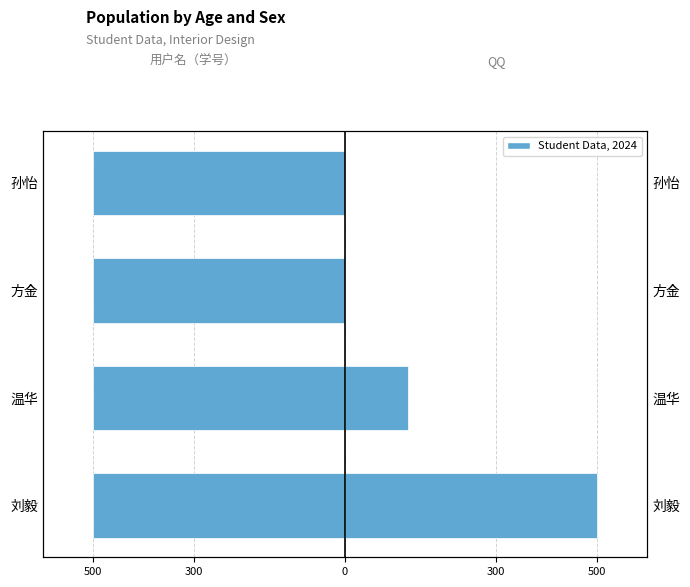

How many bars are there in total?

8